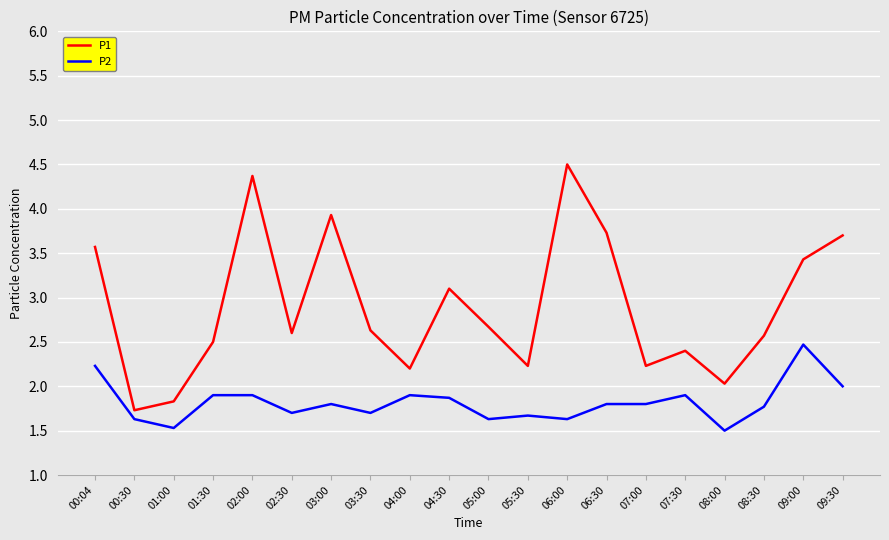

At how many categories does at least one series exceed 1?

20